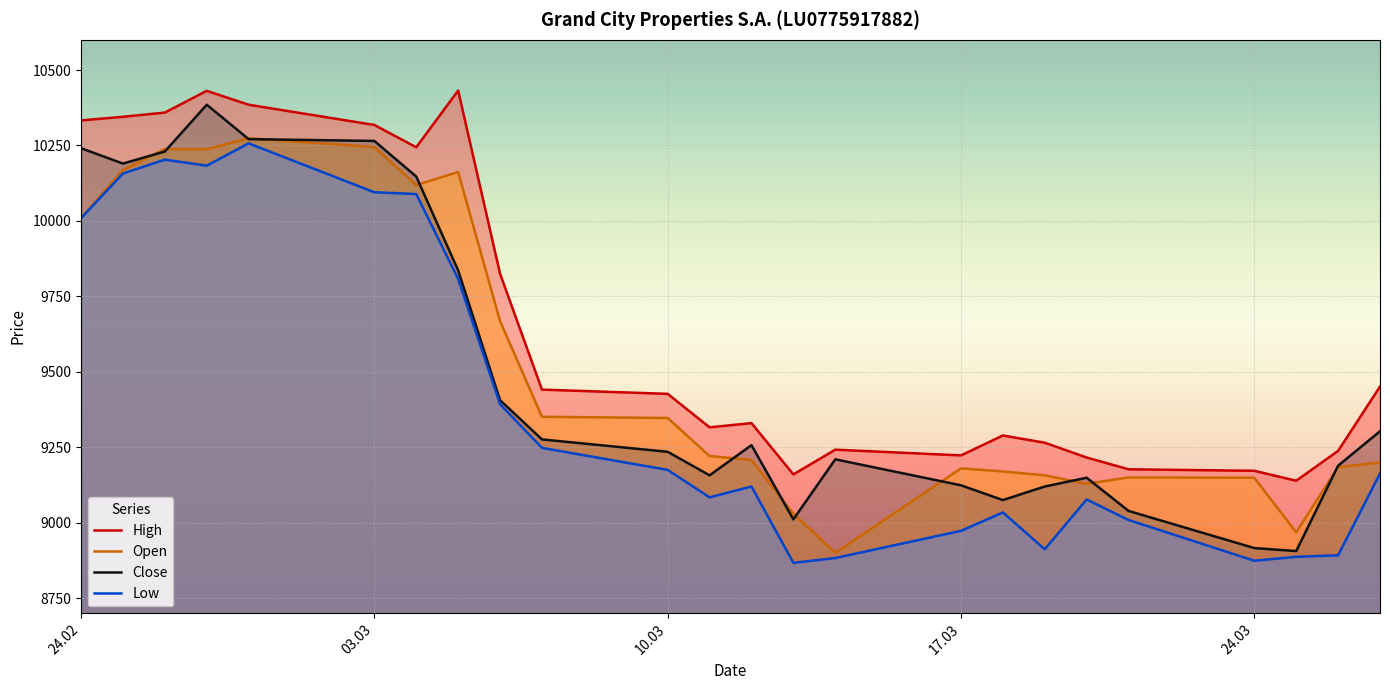

True or false: Low and Close intersect in this chart.

False